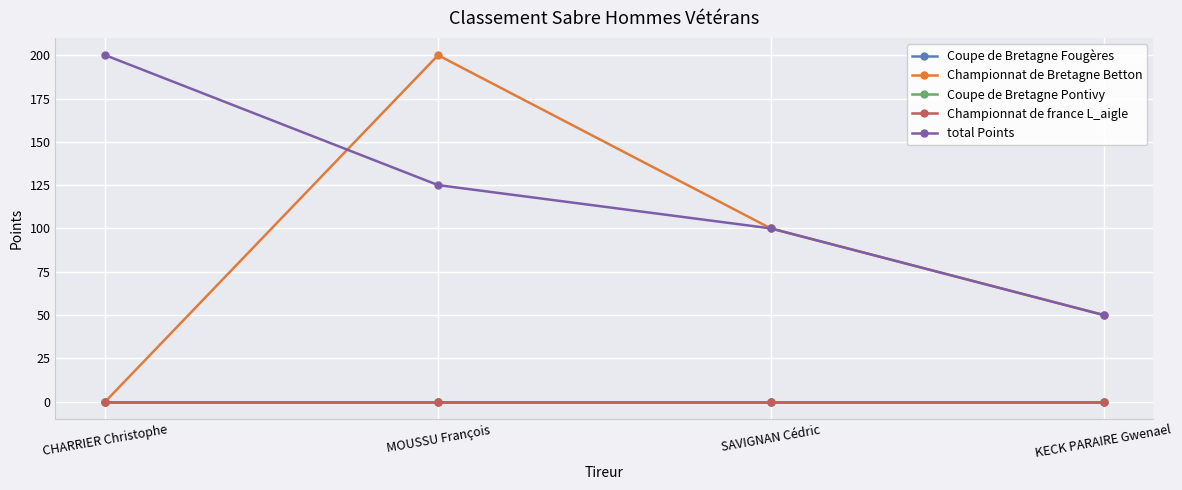

What is the spread (max minus min) of values at MOUSSU François?

200